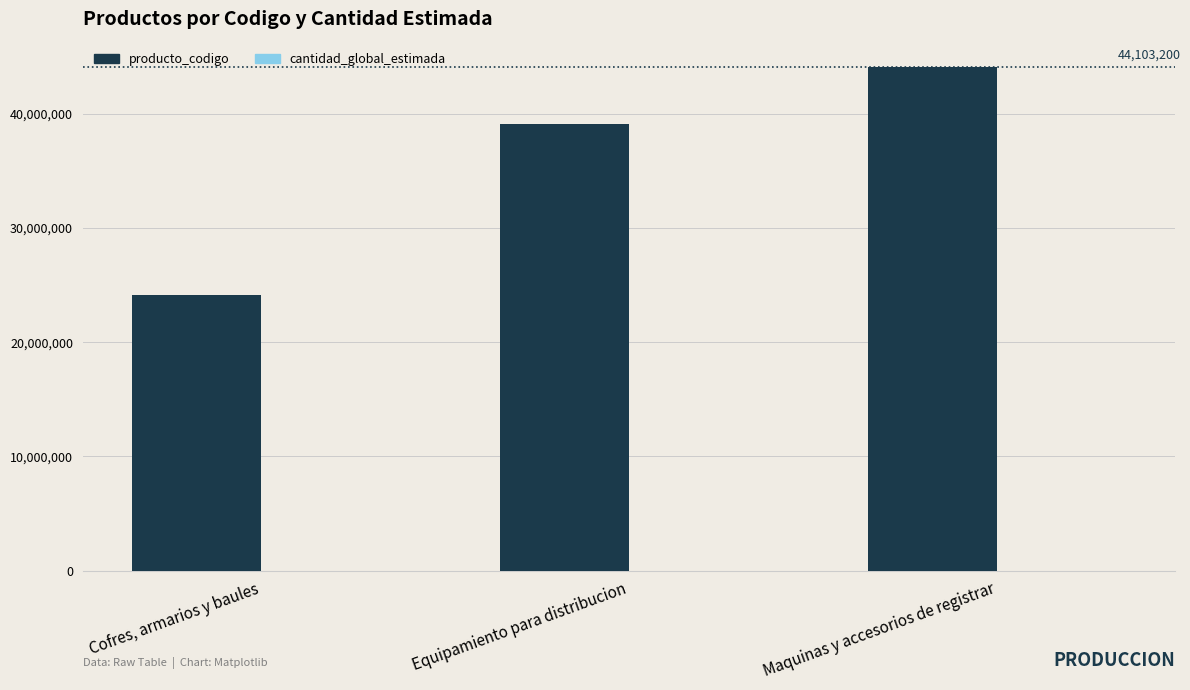

Rank the categories by value from highest to lowest.

Maquinas y accesorios de registrar, Equipamiento para distribucion, Cofres, armarios y baules